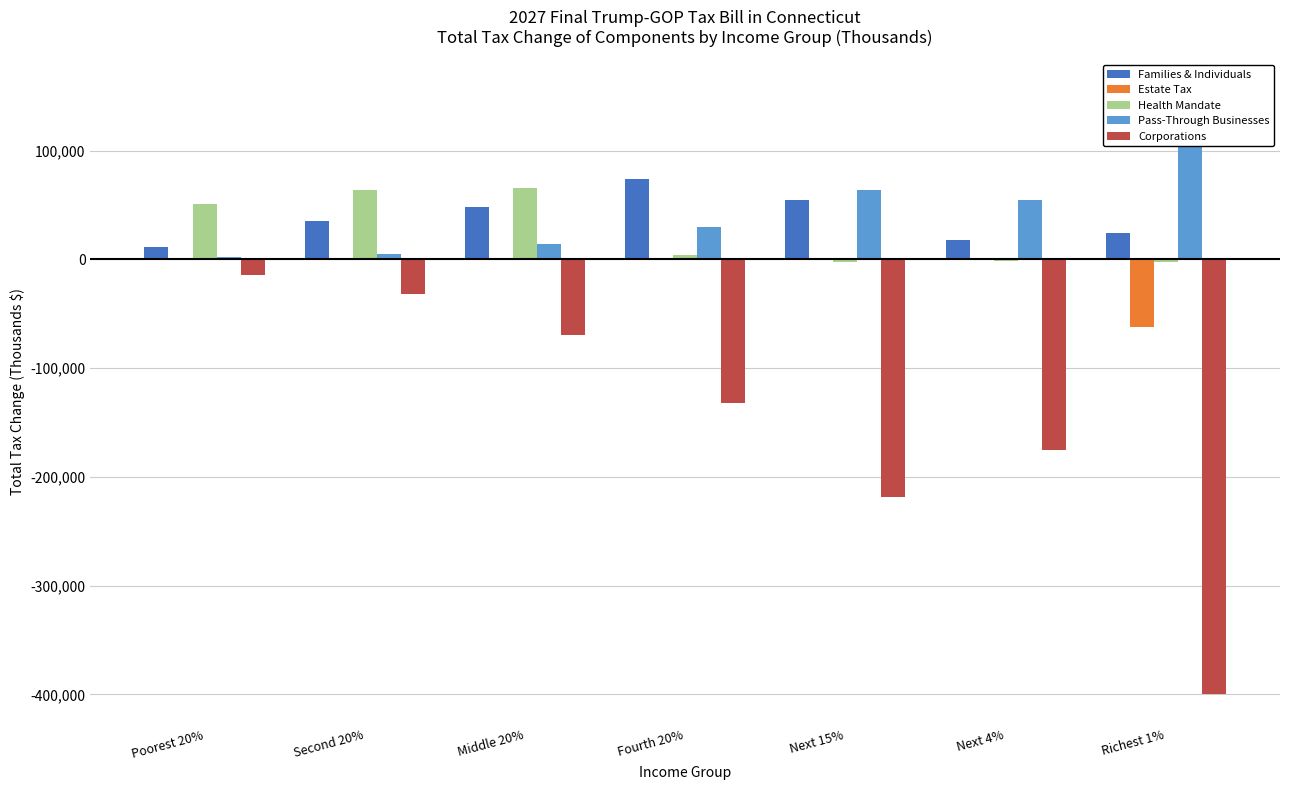

The value of Estate Tax at Fourth 20% is -28999. True or false?

False